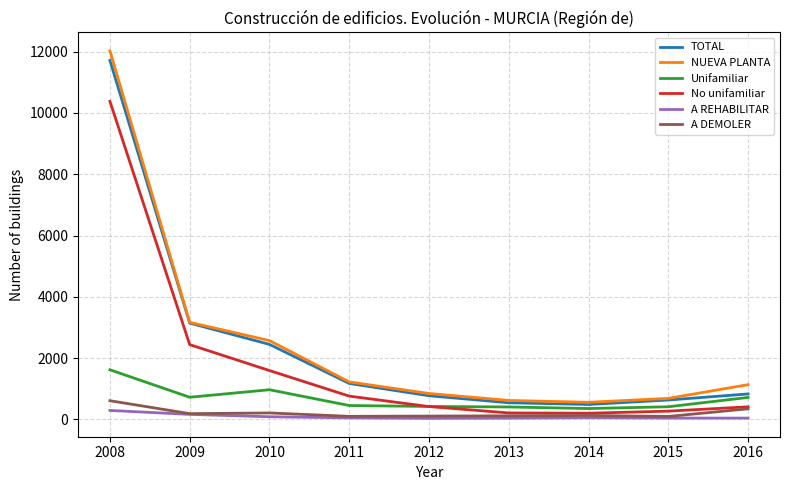

Is this an area chart (filled region under the line)?

No